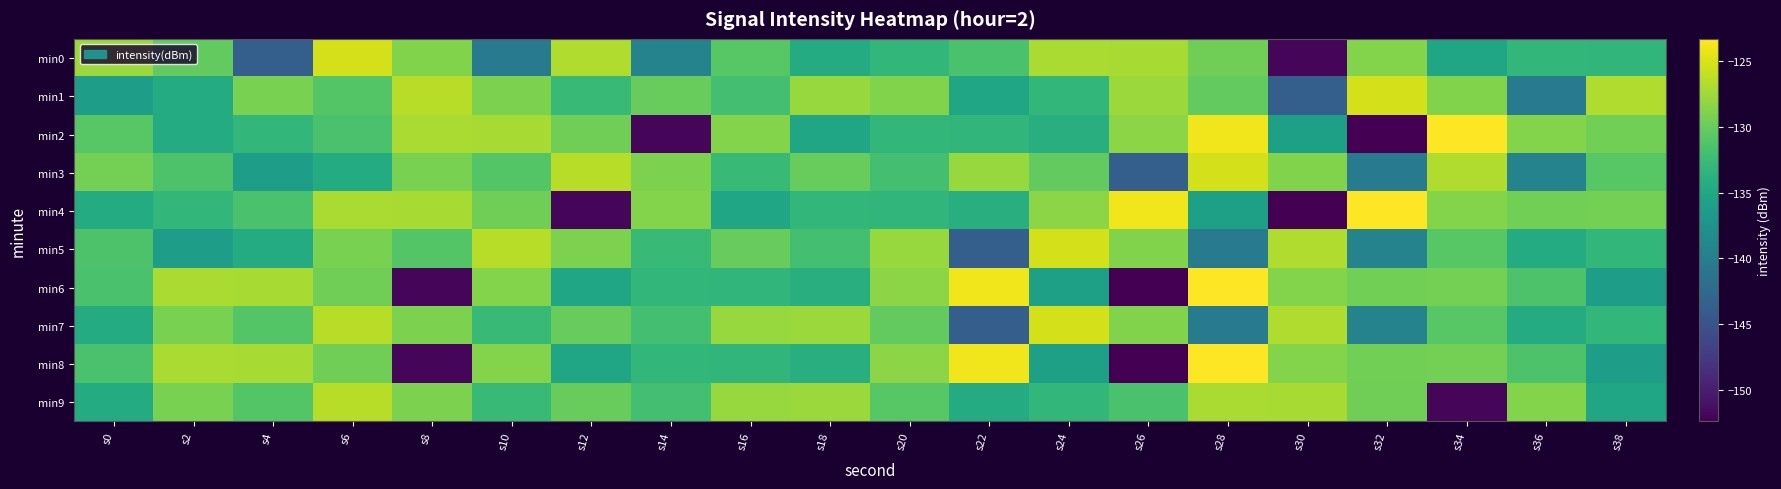

At which category is the sum across all series the highest?

s6